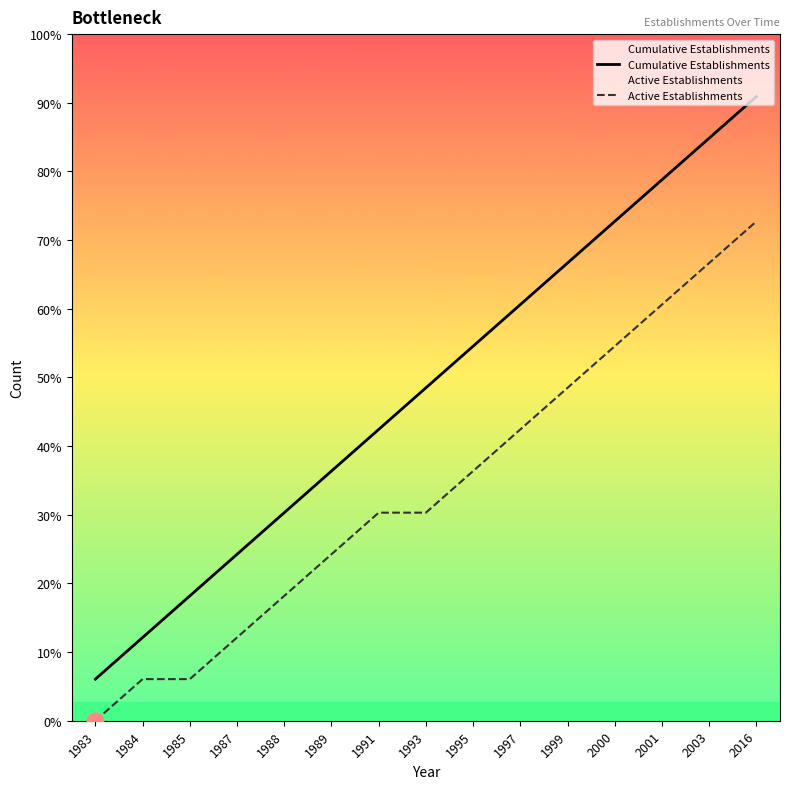

How many positive values does the Active Establishments series have?

14